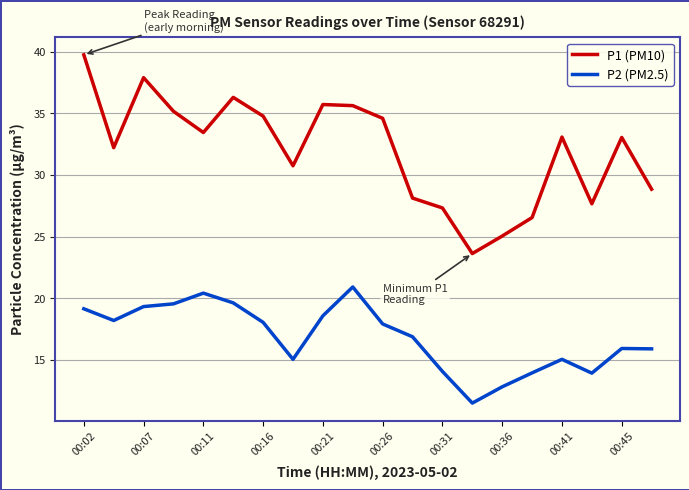

True or false: P1 (PM10) and P2 (PM2.5) intersect in this chart.

False